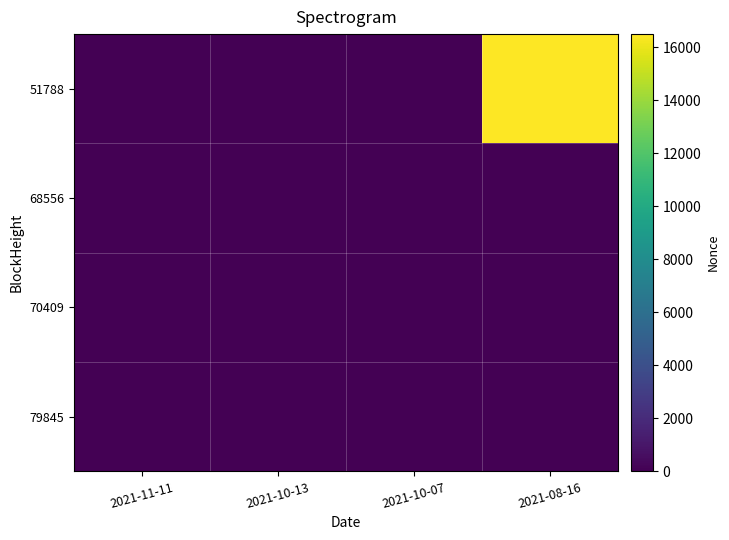

Reading left to right, list all the values displayed in this chart.

79845: 2021-11-11=2	2021-10-13=0	2021-10-07=0	2021-08-16=0
70409: 2021-11-11=0	2021-10-13=1	2021-10-07=0	2021-08-16=0
68556: 2021-11-11=0	2021-10-13=0	2021-10-07=0	2021-08-16=0
51788: 2021-11-11=0	2021-10-13=0	2021-10-07=0	2021-08-16=16489